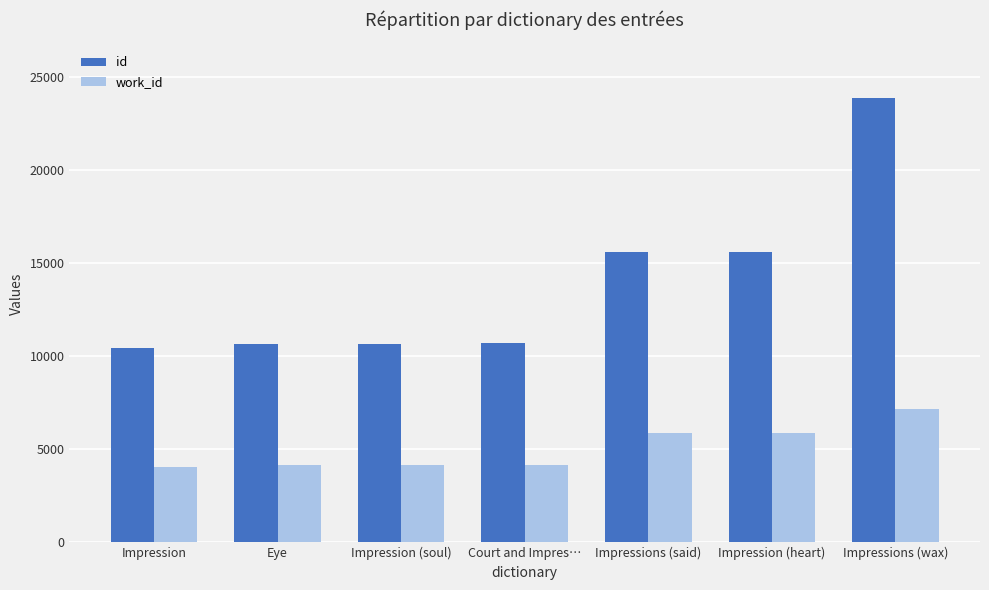

What is the sum of the work_id values at Impressions (said) and Impression (heart)?

11760